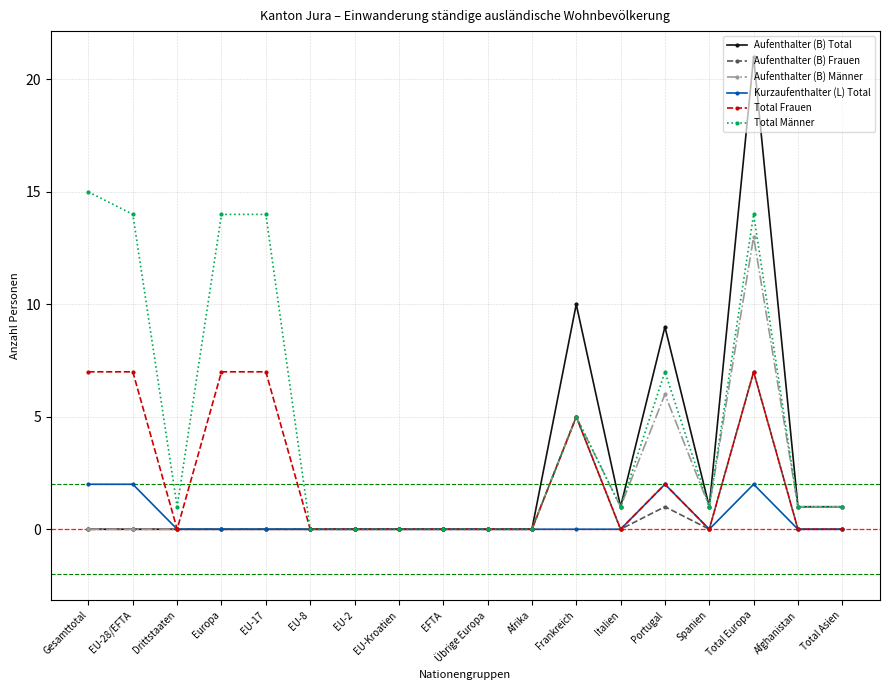

At which label is Aufenthalter (B) Total closest to 10?

Frankreich